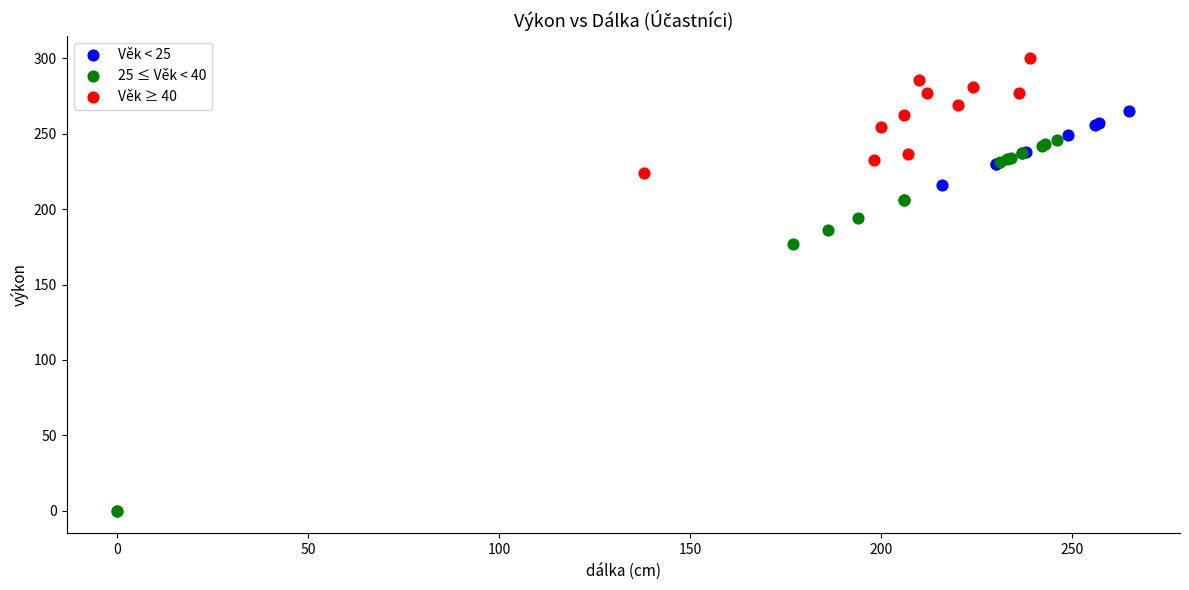

Which series reaches the maximum Y coordinate?

Věk ≥ 40